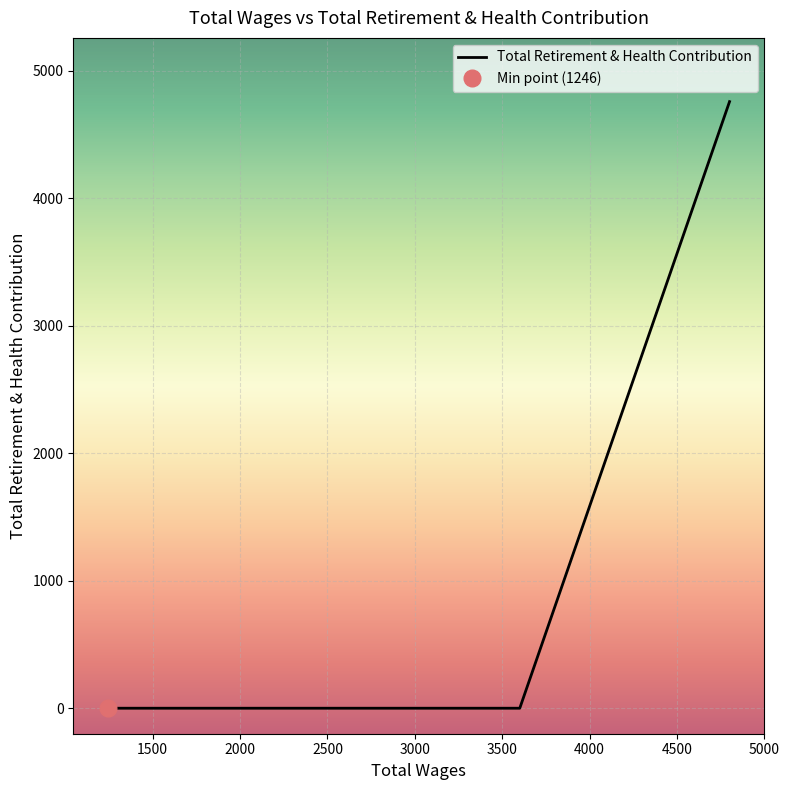

True or false: the data shows 0 at 2077.0.

True